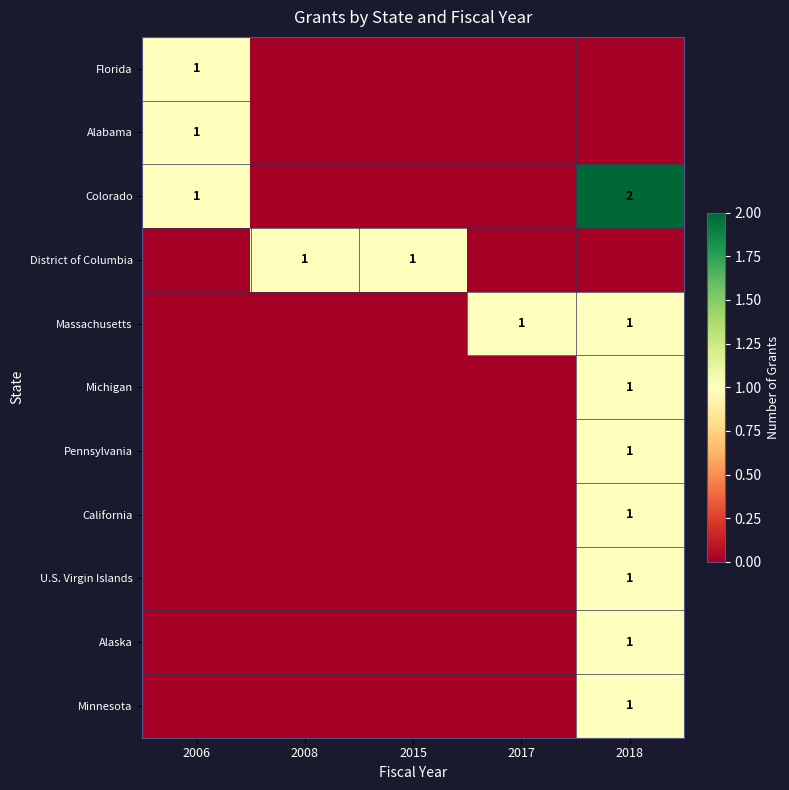

The District of Columbia series shows 0 at 2015. True or false?

False